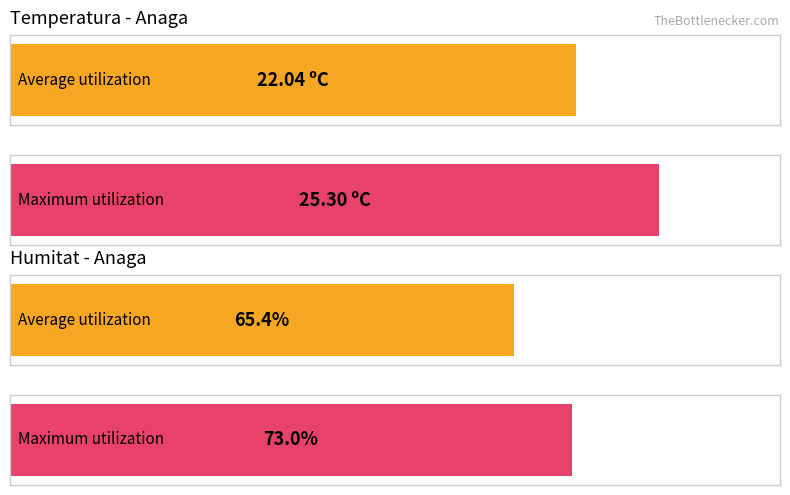

What is the highest value of the Temperatura (ºC) series?

25.3